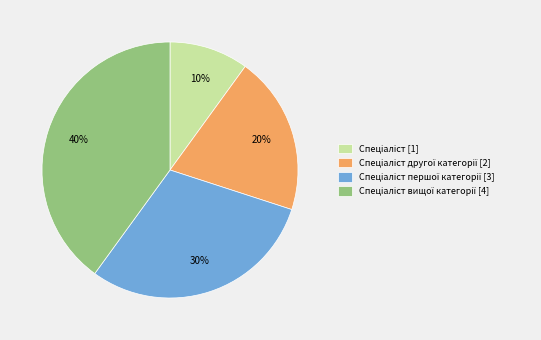

How many segments does this pie chart have?

4